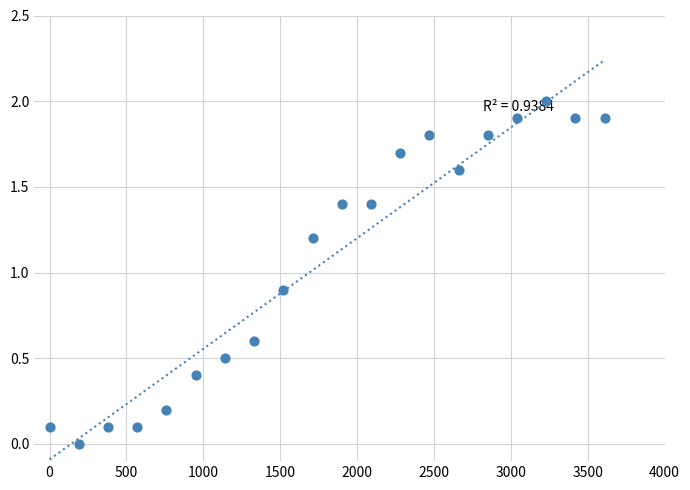

What is the range of Y values (max minus min)?

2.0